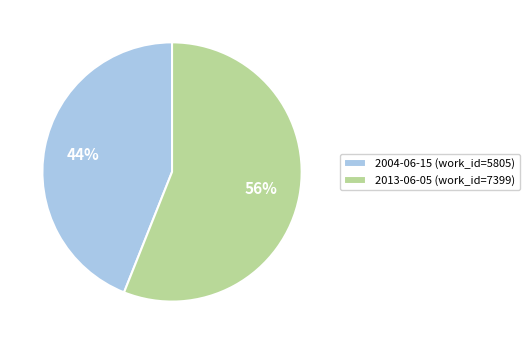

How many slices are in this pie chart?

2